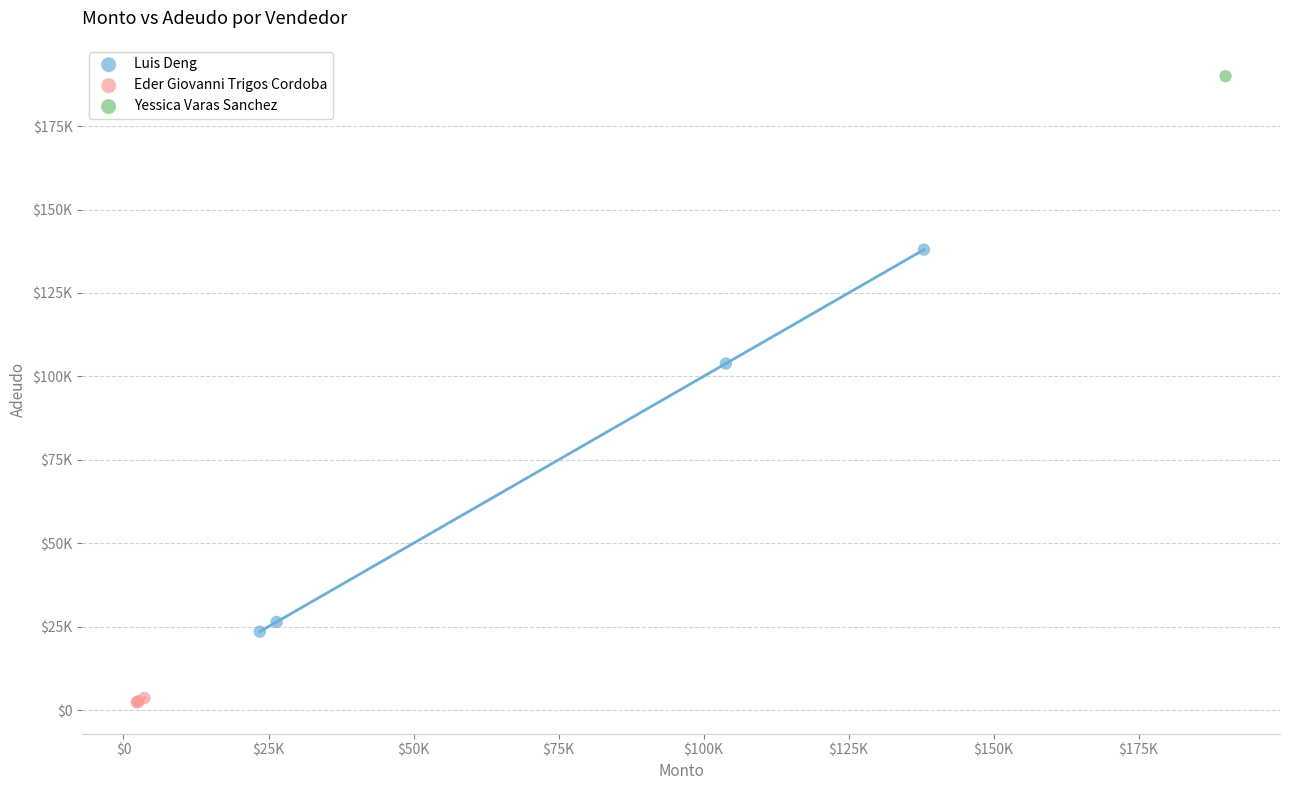

What are all the series names shown in the legend?

Luis Deng, Eder Giovanni Trigos Cordoba, Yessica Varas Sanchez